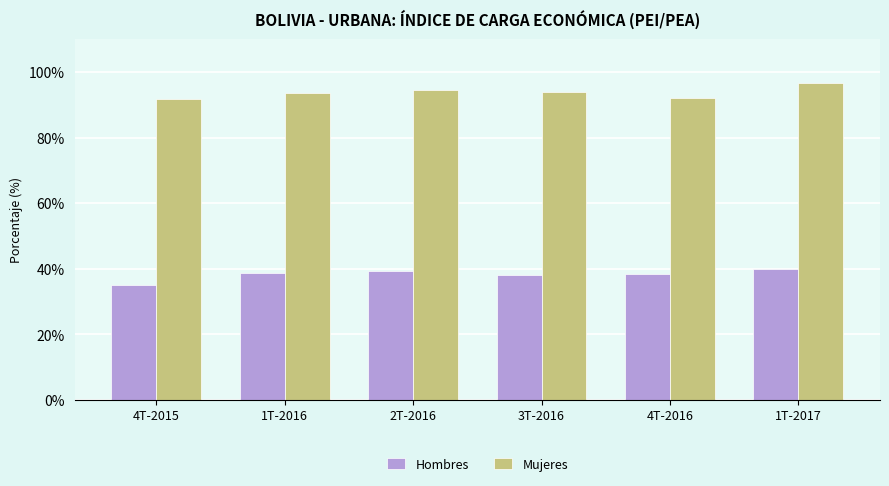

List the series in order of their peak value, lowest first.

Hombres, Mujeres